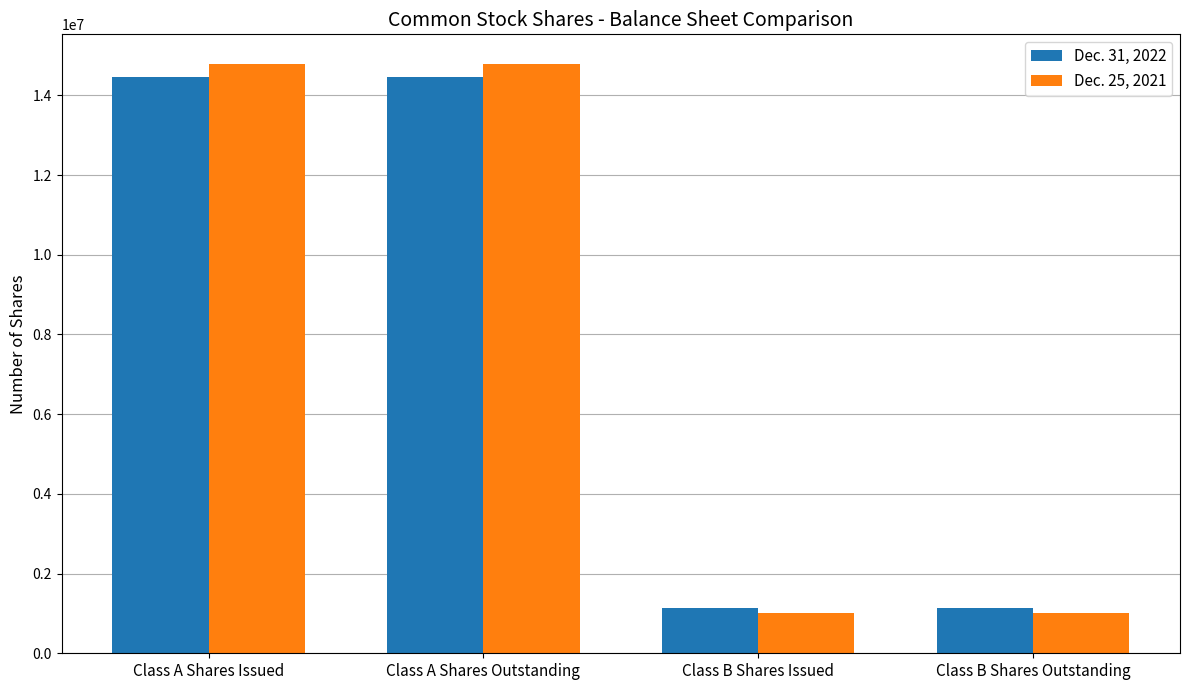

What is the spread (max minus min) of values at Class A Shares Issued?

339181